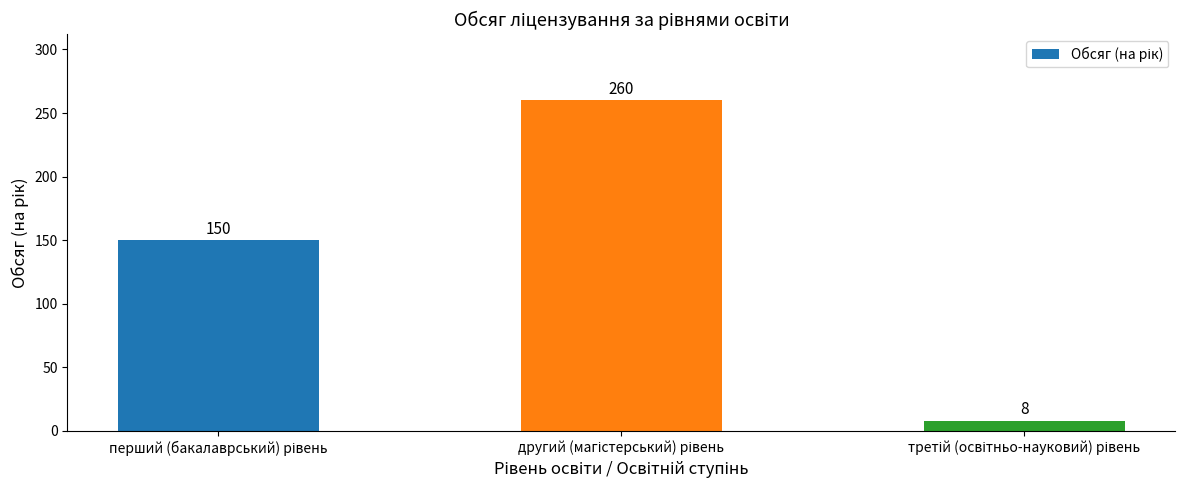

What is the sum of all values?

418